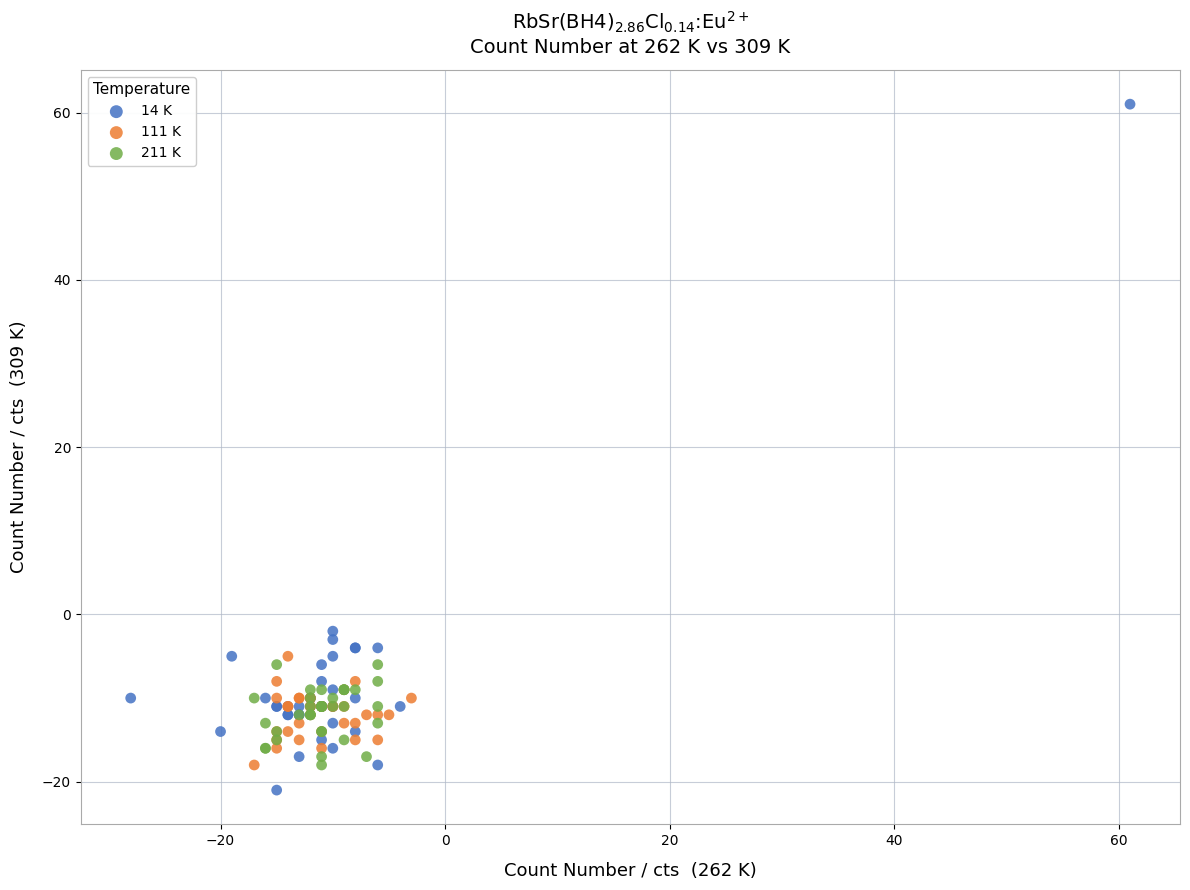

Which series has the widest spread of Y values?

14 K